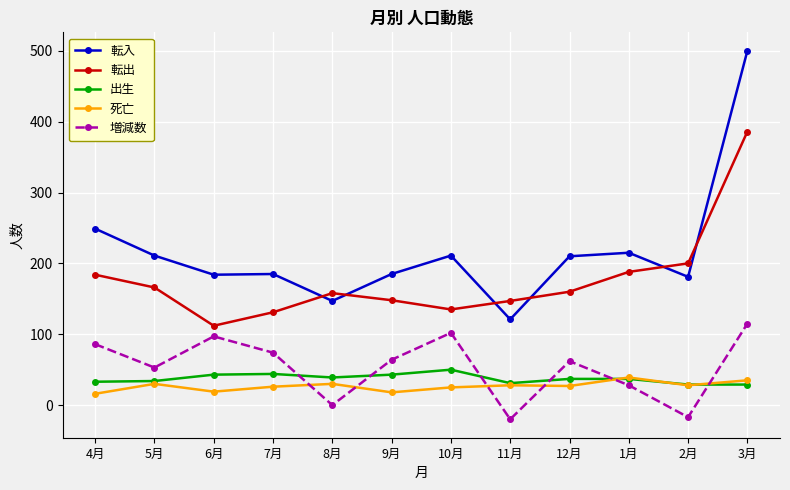

At which label does 転入 reach its minimum?

11月